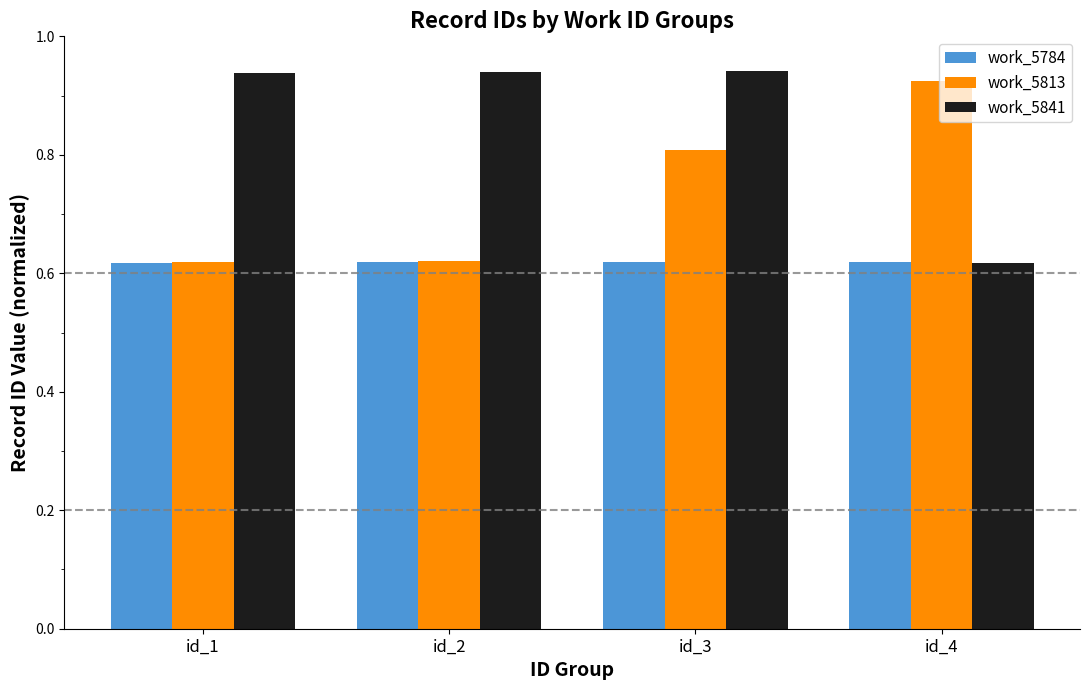

What is the difference between the maximum and minimum values in the work_5841 series?

0.3